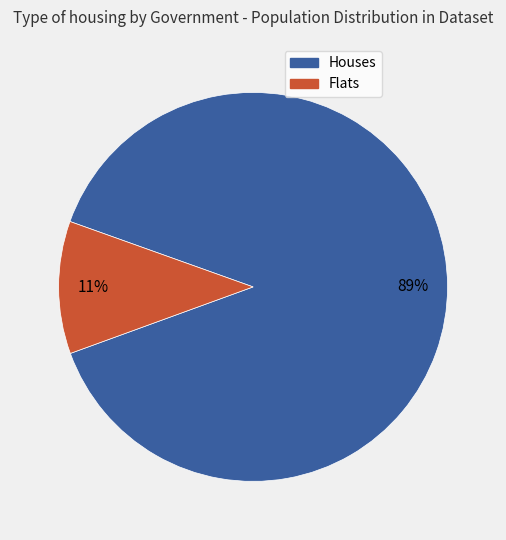

To the nearest percent, what is the difference between the largest and smallest slice percentages?

78%